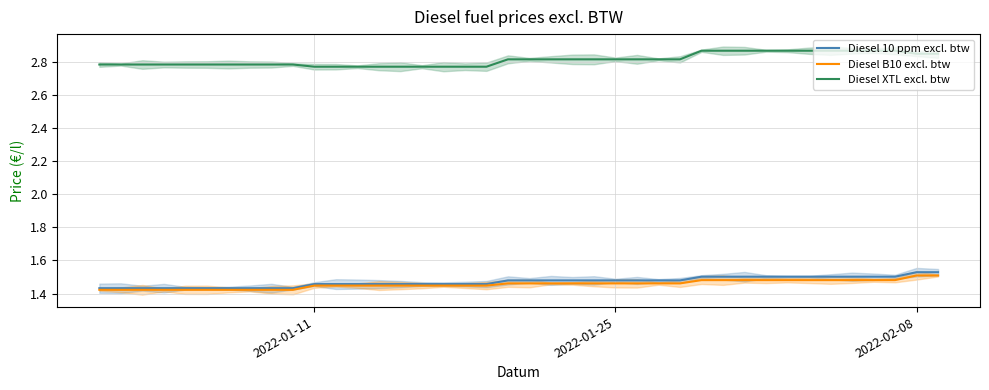

What is the smallest value displayed?

1.4